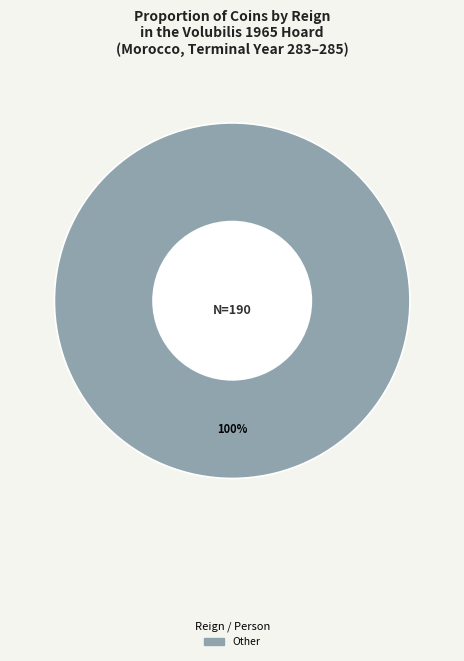

Is there a majority slice in this chart?

Yes